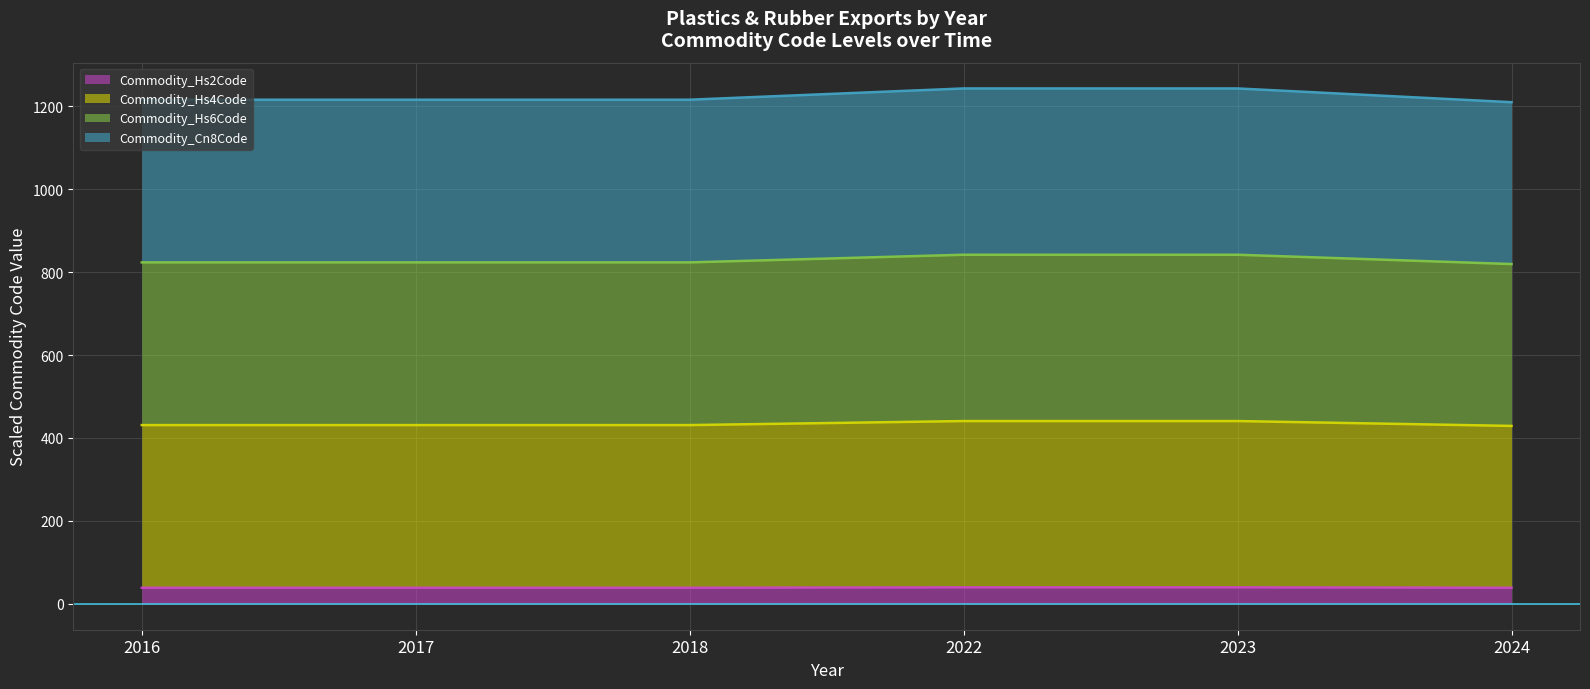

What is the total value across all series at 2017?

1215.3